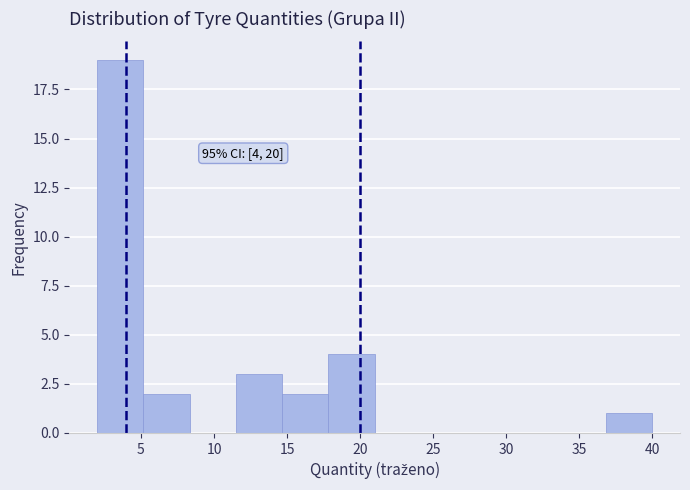

Which range on the x-axis has the tallest bar?

2.0 to 5.0